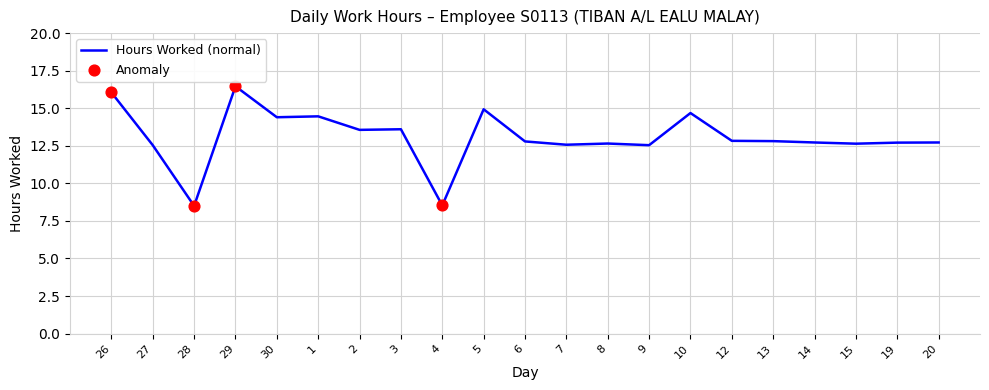

Which has a higher value, 2 or 29?

29